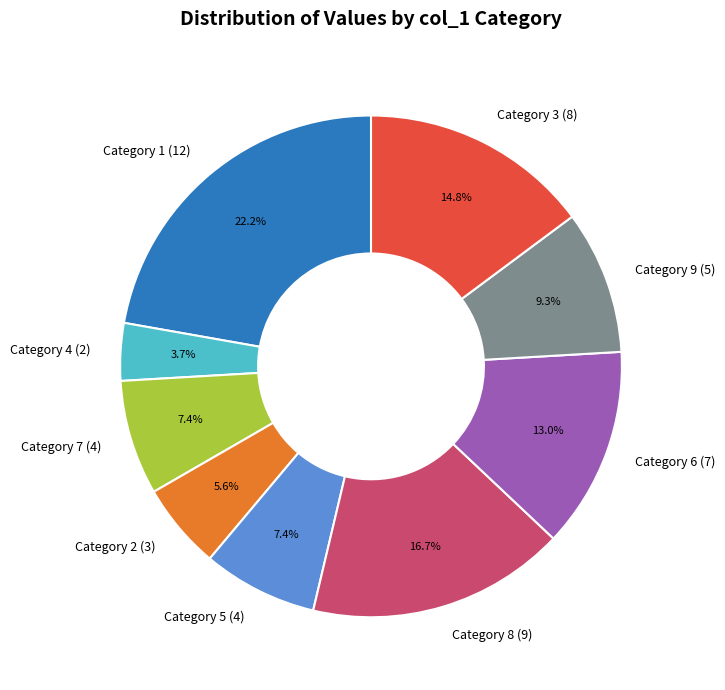

What percentage do Category 7 (4) and Category 3 (8) together represent?

22.2%